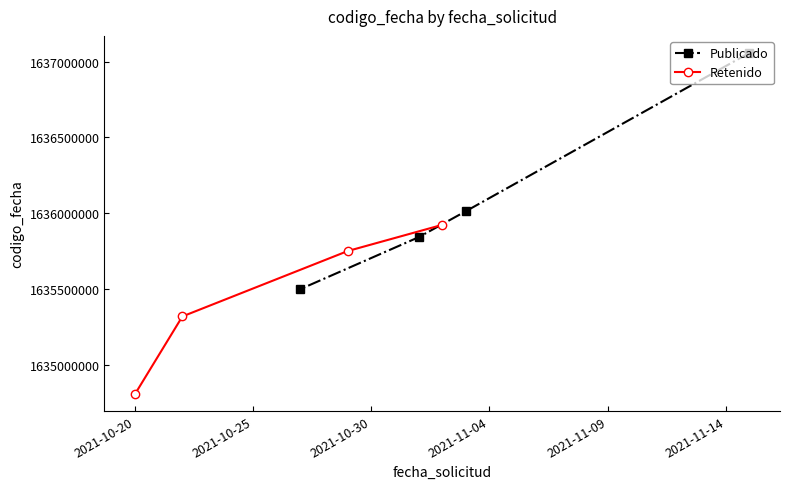

How many data points in Publicado are above 1636014196?

1